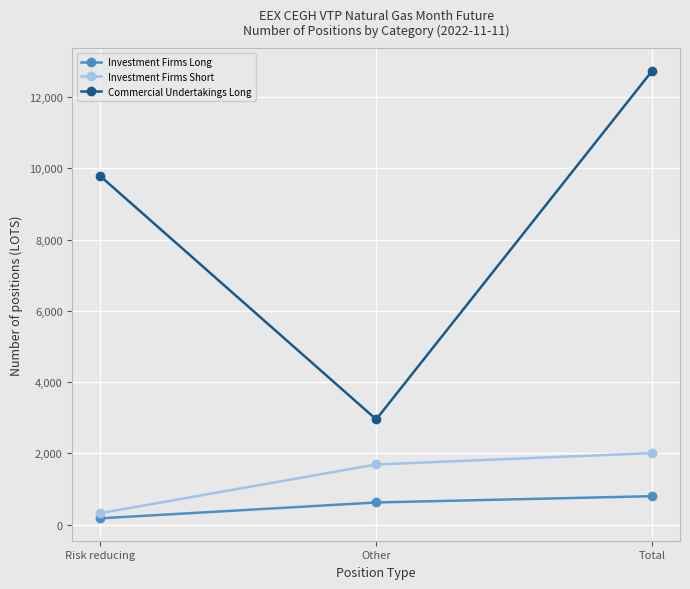

At which label is Commercial Undertakings Long closest to 7850?

Risk reducing